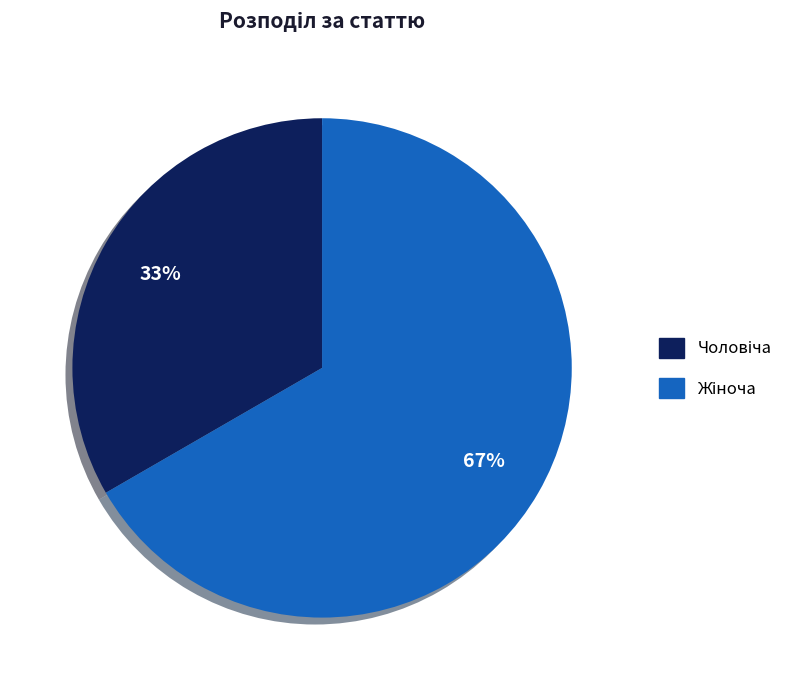

To the nearest percent, what is the average slice percentage?

50%